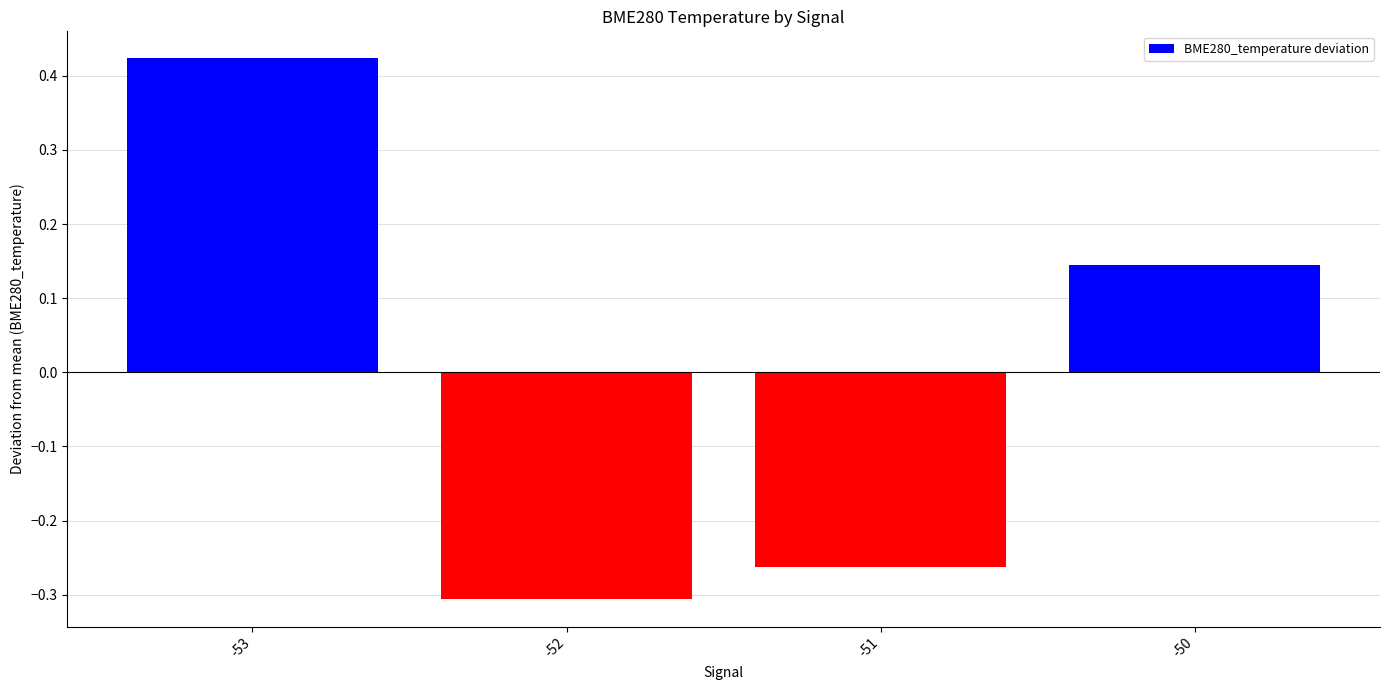

What is the sum of the values at -50 and -52?

-0.2